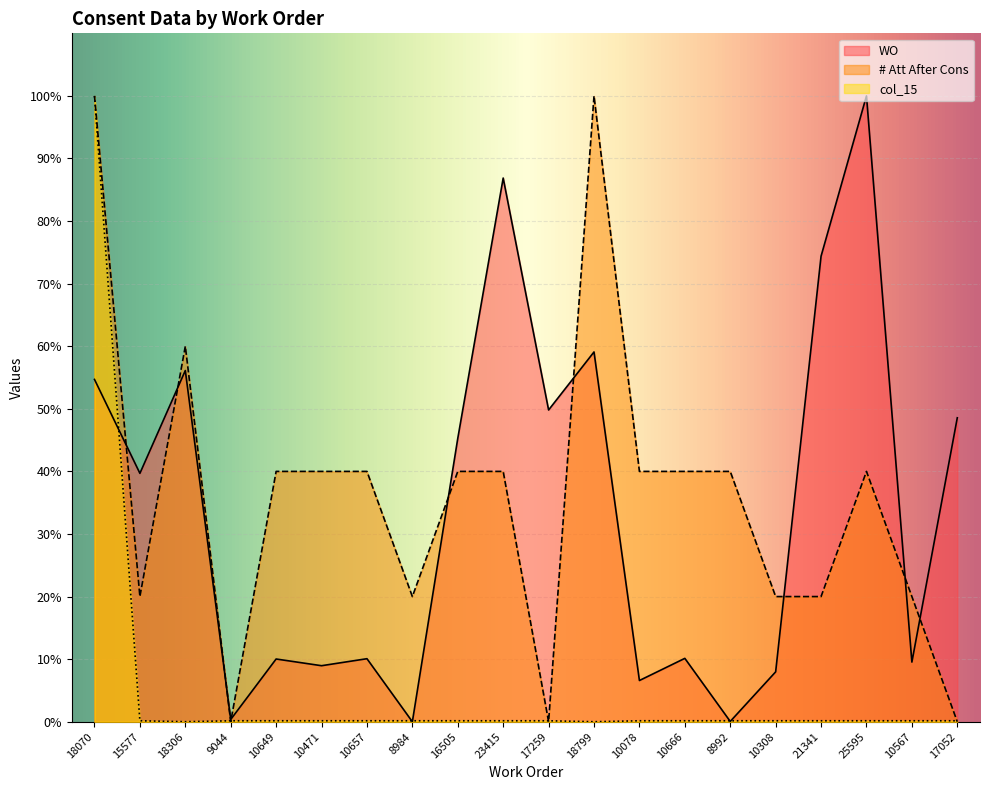

What are all the series names shown in the legend?

WO, # Att After Cons, col_15